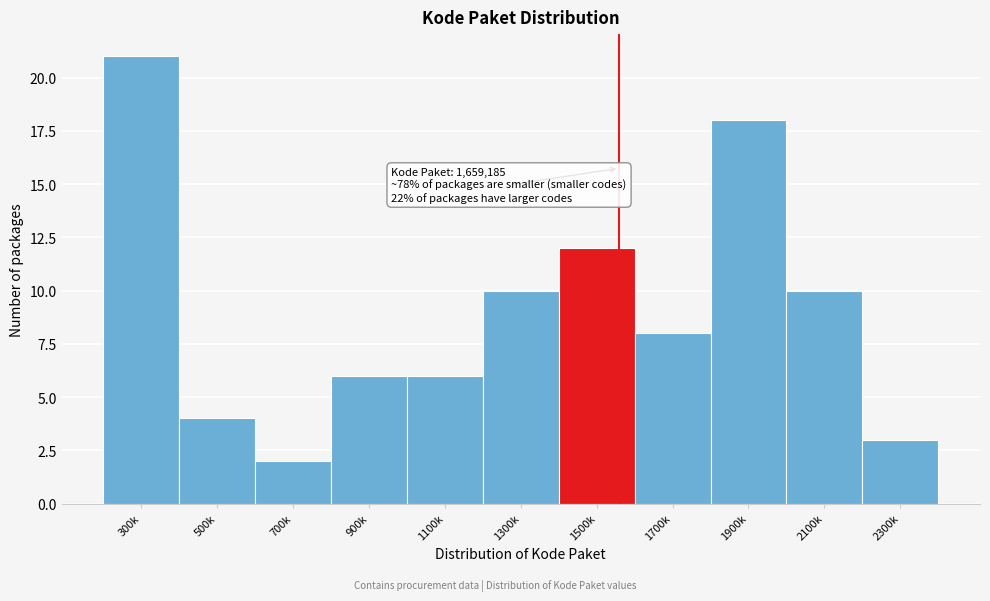

Reading right to left, extract all data points from this chart.

3	10	18	8	12	10	6	6	2	4	21